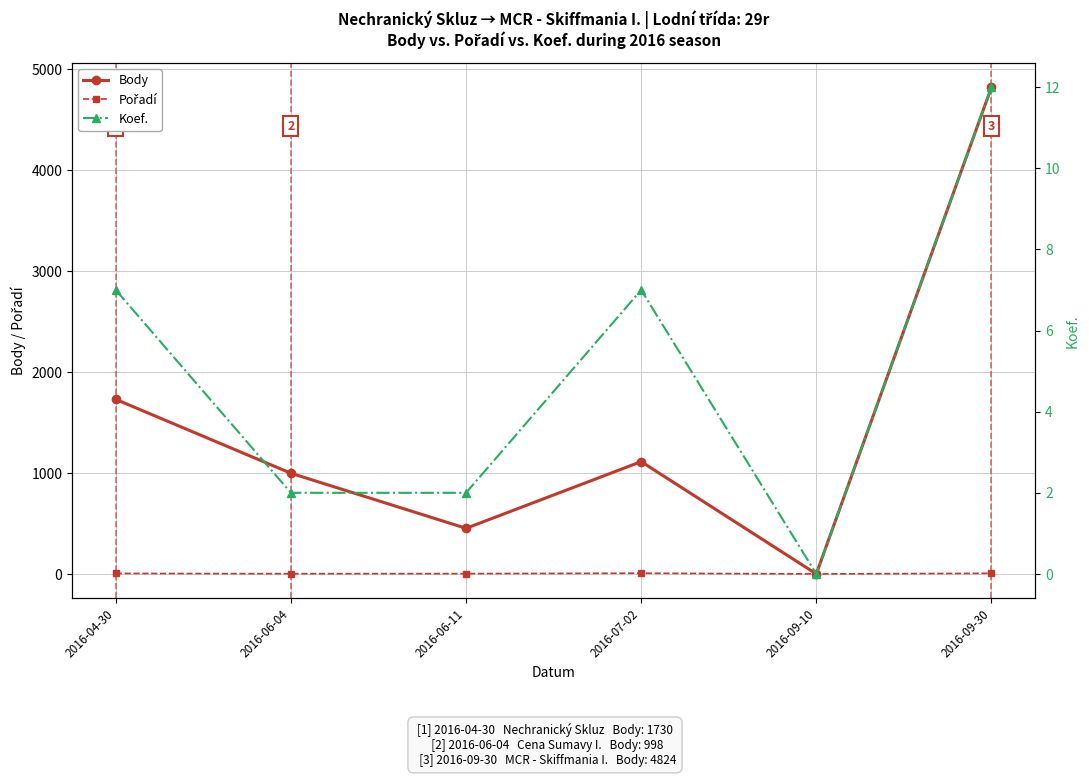

True or false: Koef. and Body cross at least once.

False